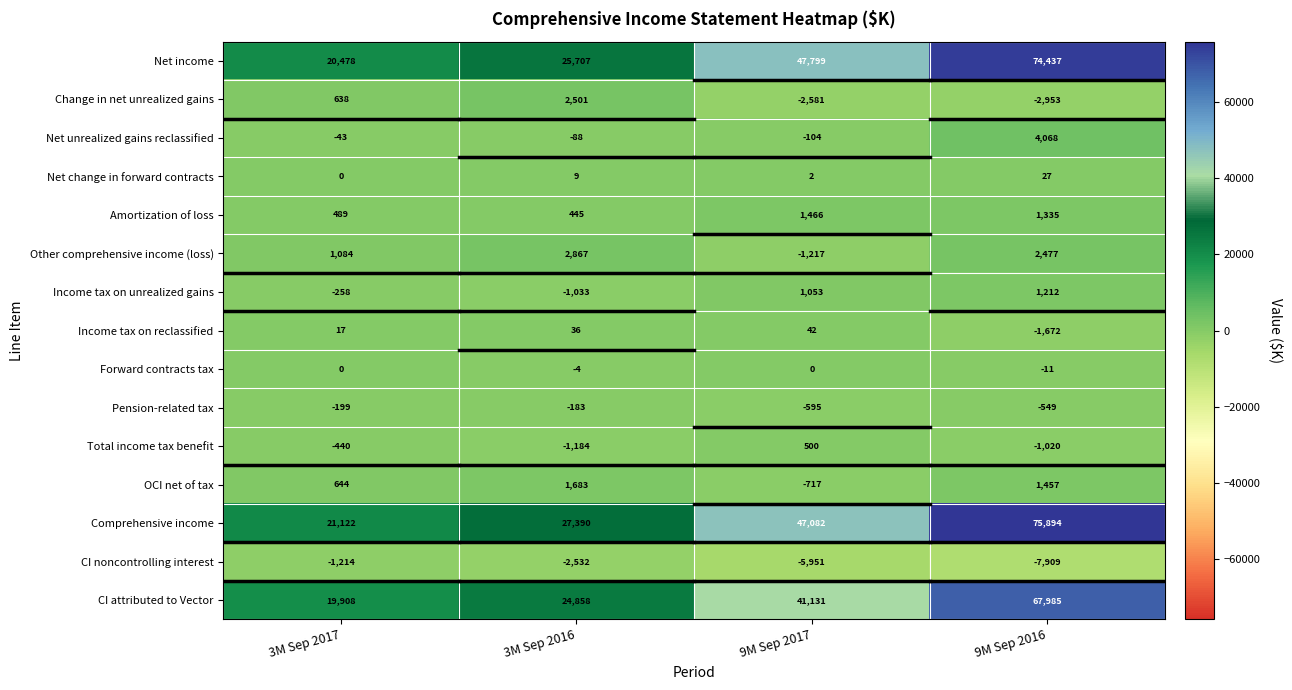

The Net income series shows 74437 at 9M Sep 2016. True or false?

True